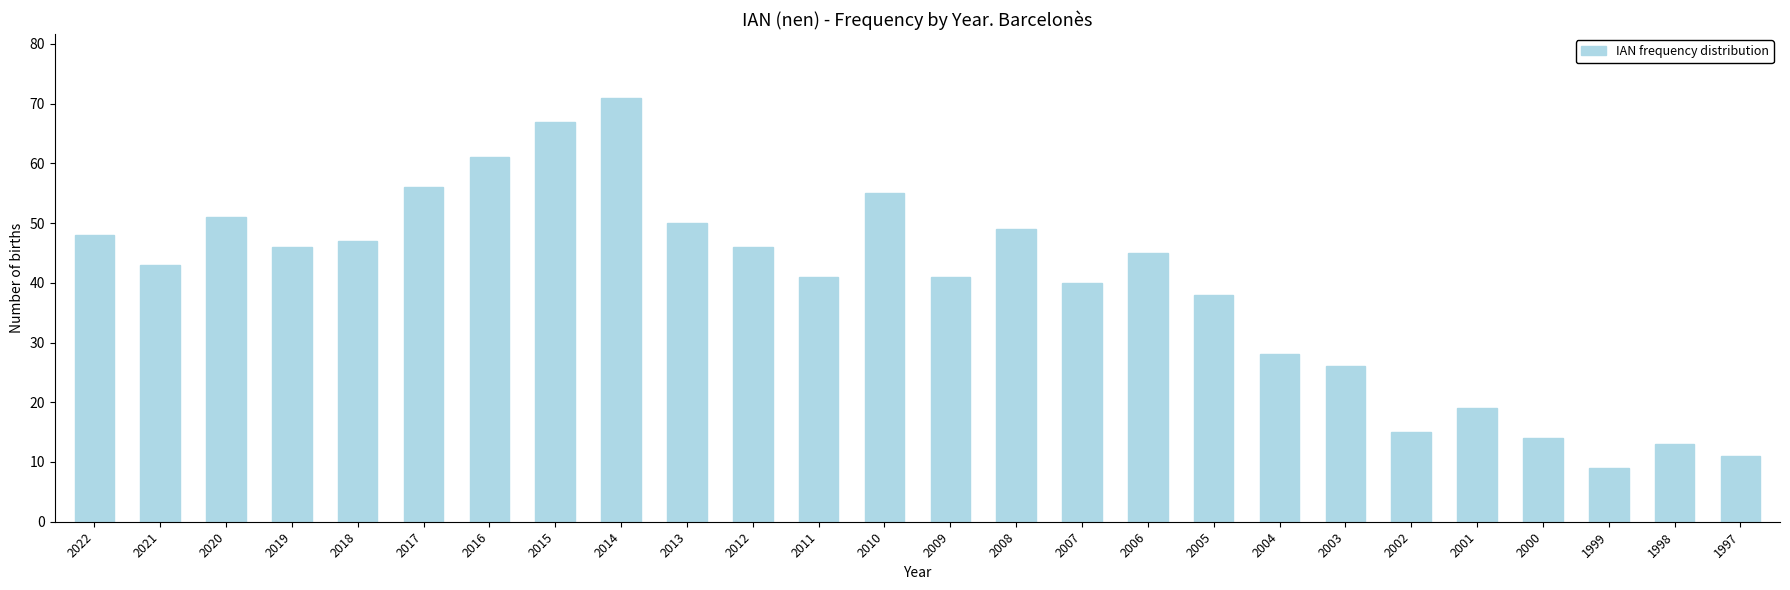

Which category has the lowest value across all series?

1999